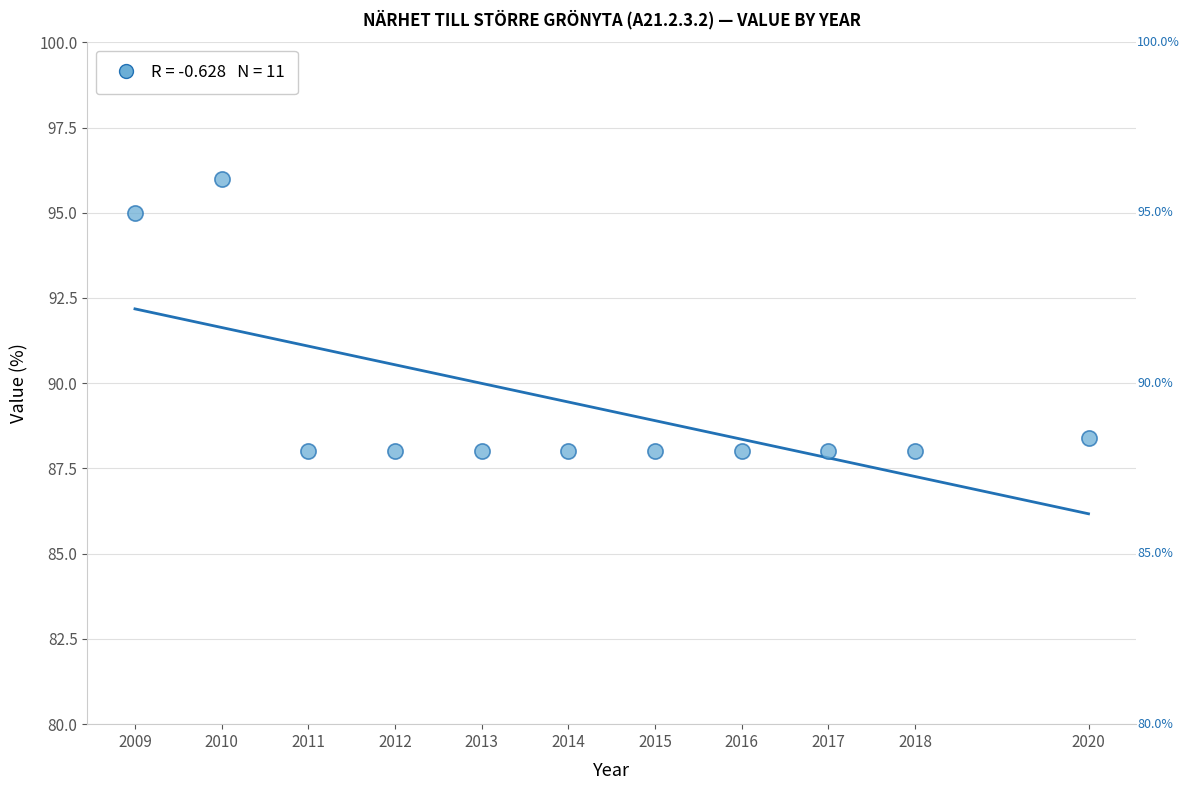

What is the average X value?

2014.1